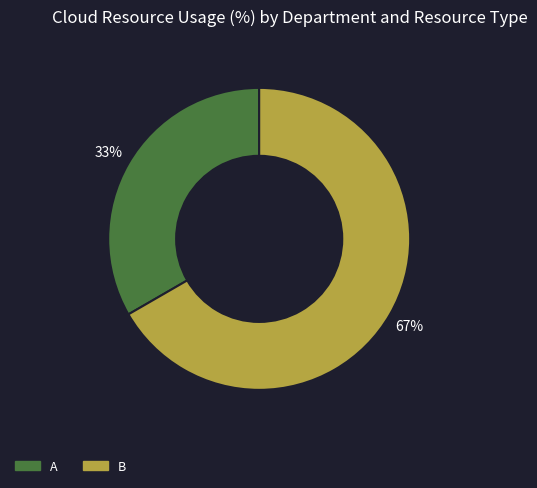

Is B the majority of the pie?

Yes